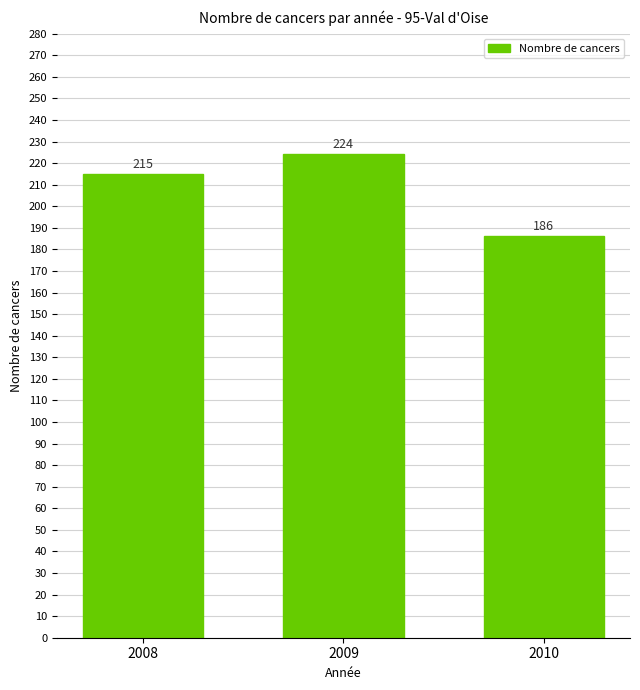

At which category does the chart reach its peak across all series?

2009